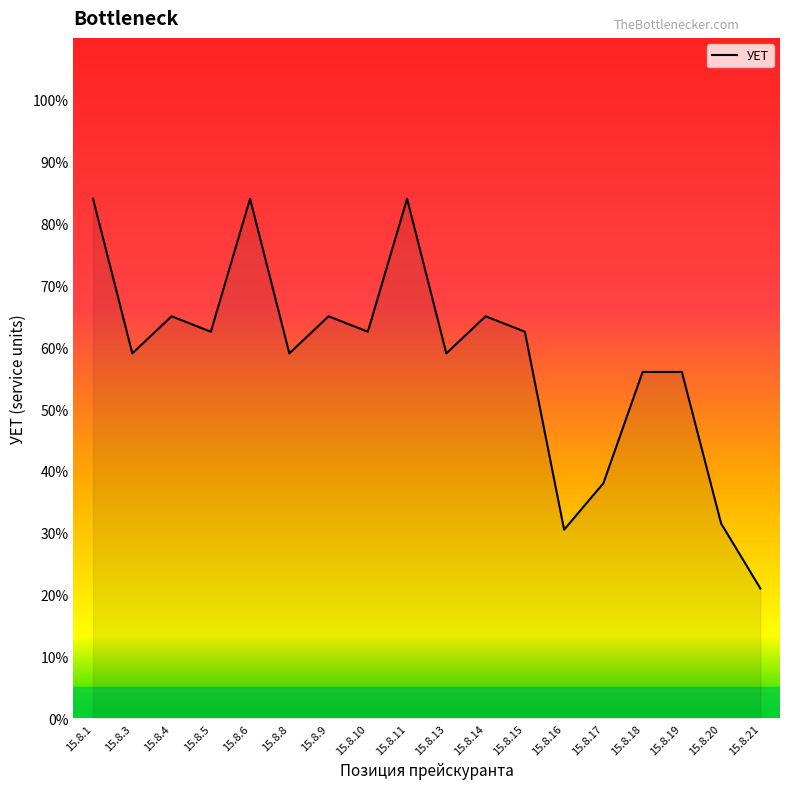

Does the chart have visible grid lines?

No